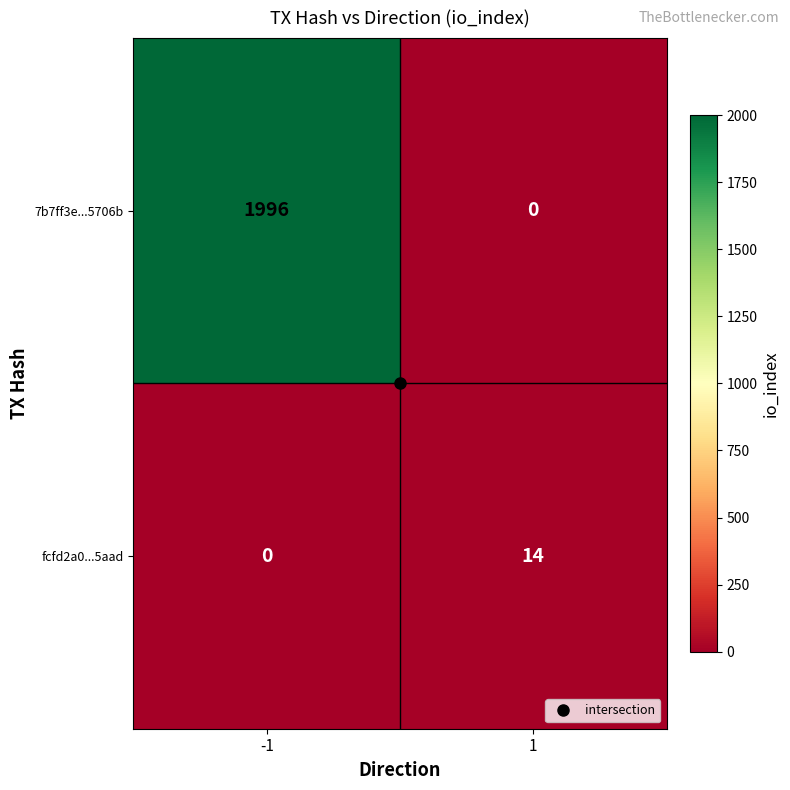

What is the sum of the fcfd2a0...5aad values at 1 and -1?

14